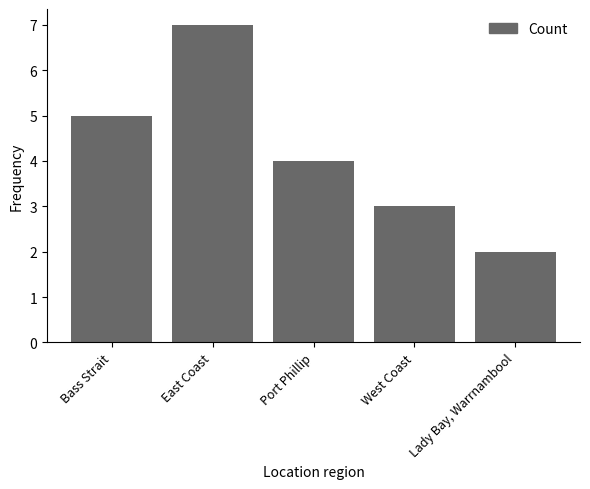

True or false: the data shows 2 at Bass Strait.

False